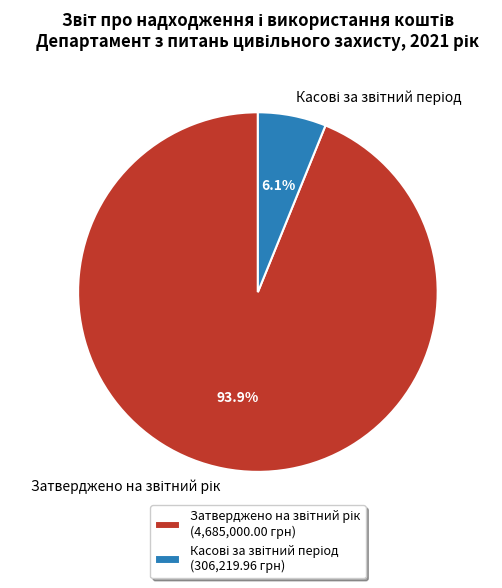

Is there any slice that represents more than half of the pie?

Yes